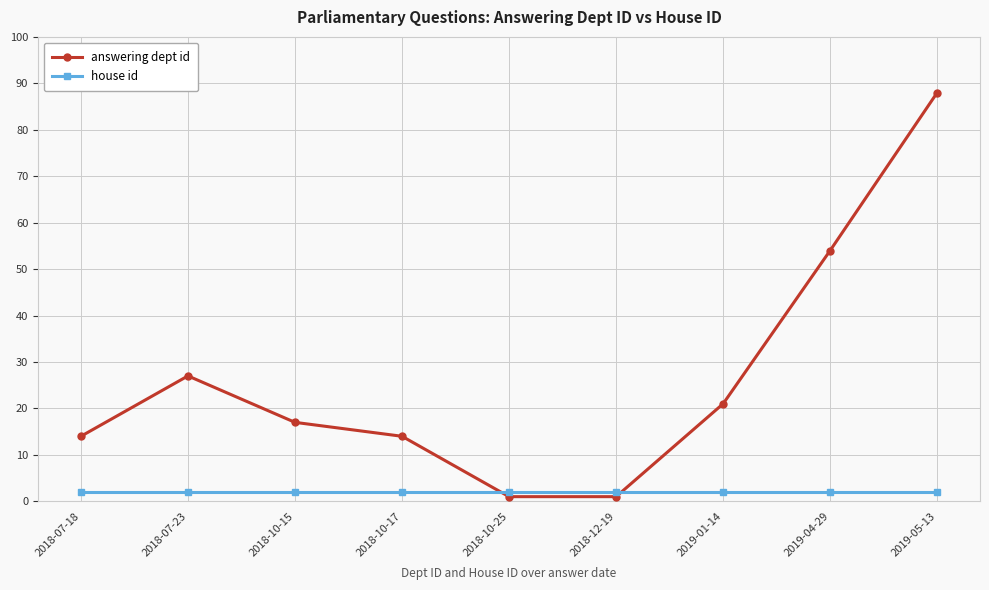

What is the label of the 2nd point from the right?

2019-04-29